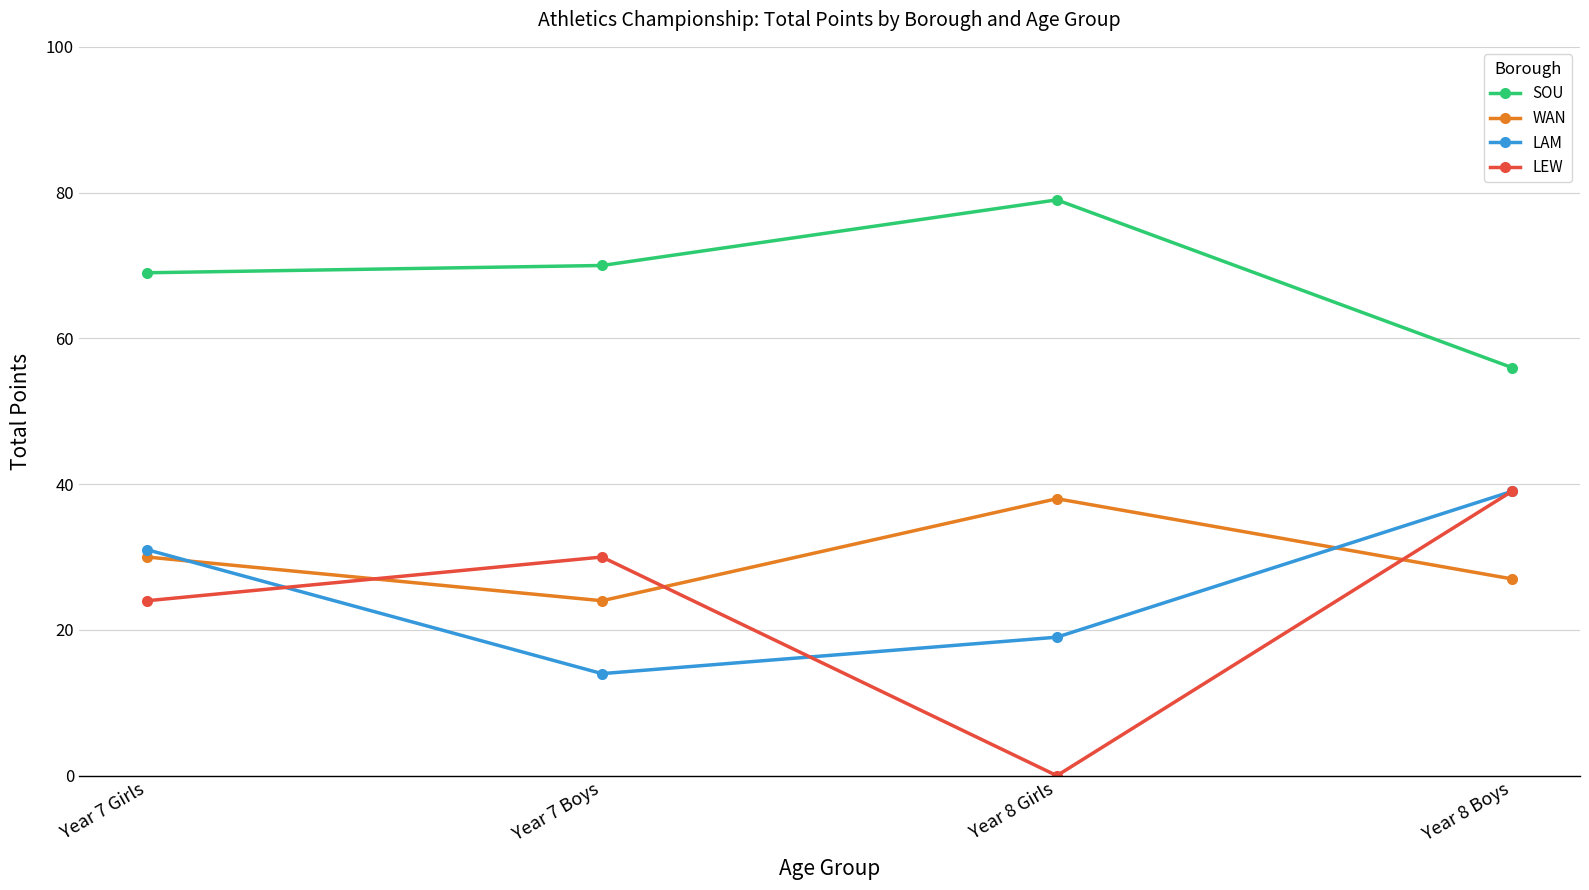

What is the label of the 4th point from the left?

Year 8 Boys